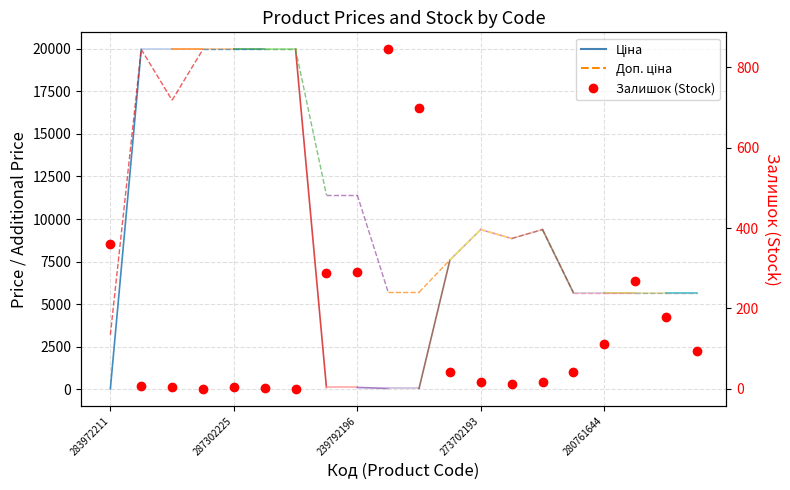

Read the value at 14.

18